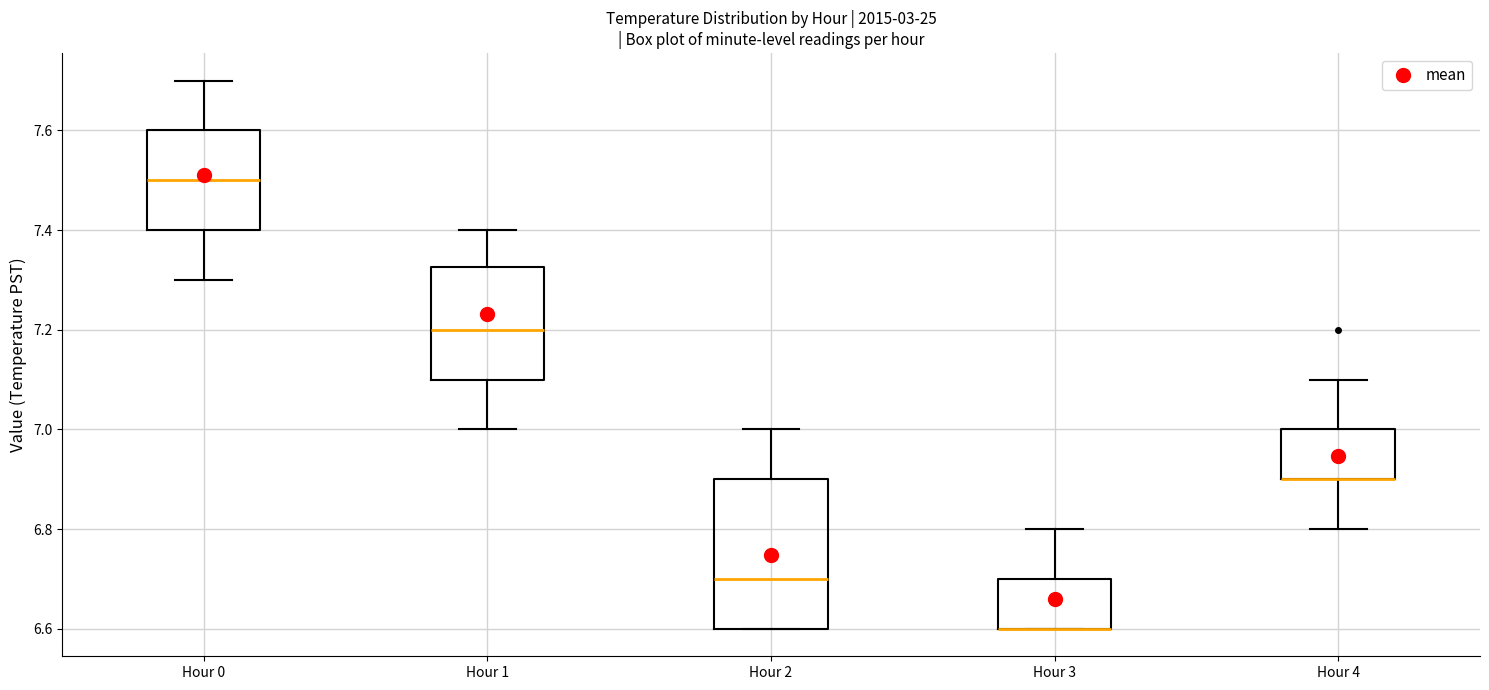

Reading left to right, transcribe this box plot: for each box, give where its median line is, the range the box spans, and where its two whiskers end, as read against the y-axis. The values are not printed on the chart, so give them approximately, as read against the axis.

Hour 0: median 7.50, box 7.40 to 7.60, whiskers 7.30 to 7.70
Hour 1: median 7.20, box 7.10 to 7.32, whiskers 7.00 to 7.40
Hour 2: median 6.70, box 6.60 to 6.90, whiskers 6.60 to 7.00
Hour 3: median 6.60 (drawn on the box's lower edge), box 6.60 to 6.70, whiskers 6.60 to 6.80
Hour 4: median 6.90 (drawn on the box's lower edge), box 6.90 to 7.00, whiskers 6.80 to 7.10